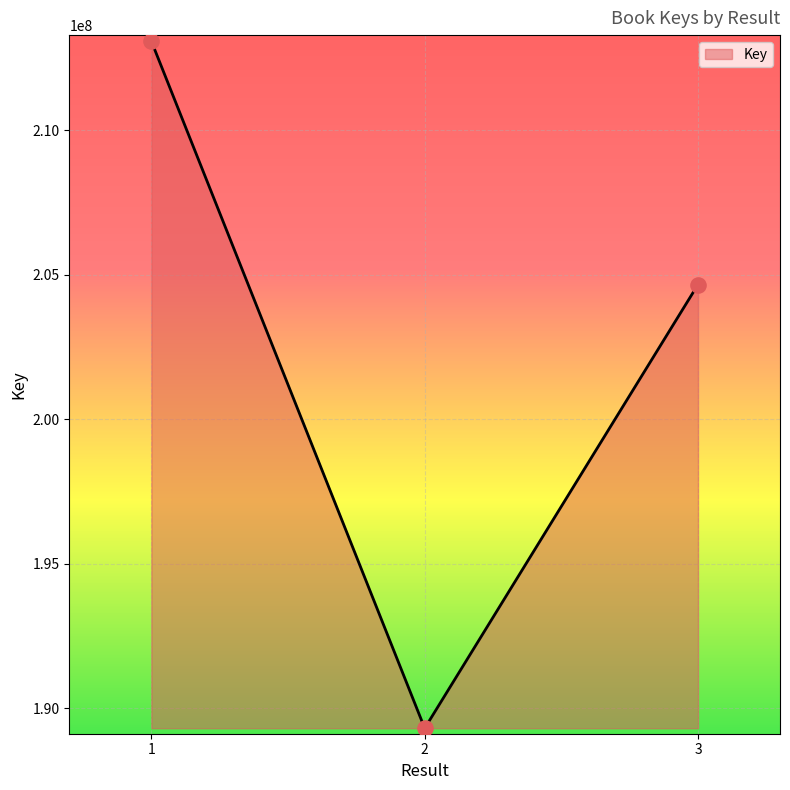

What is the ratio of the value at 3 to the value at 2?

1.1